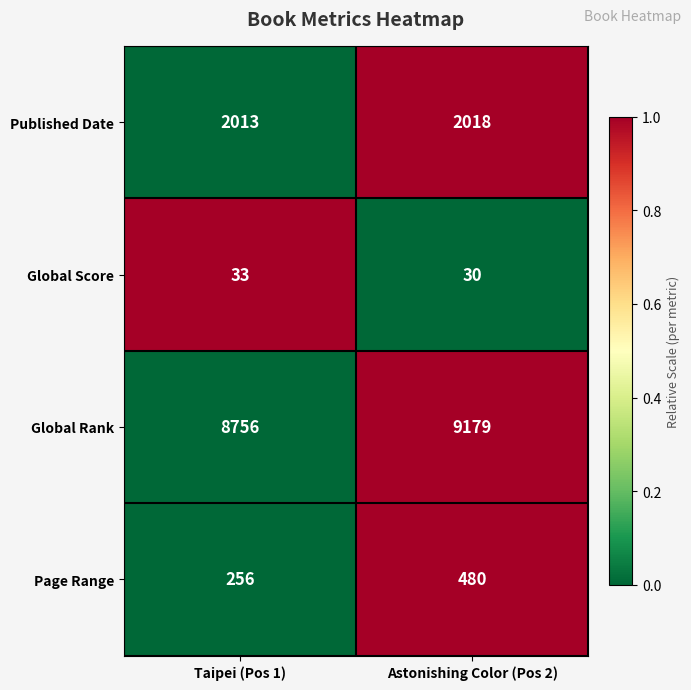

What is the average value of the Published Date series?

2016